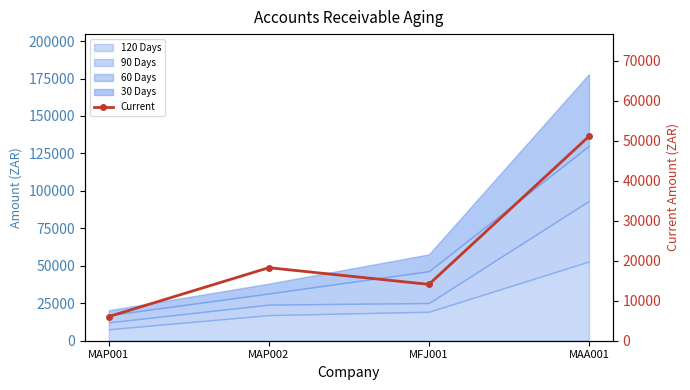

Reading right to left, extract all data points from this chart.

51111.7	14086.8	18261.2	6032.3